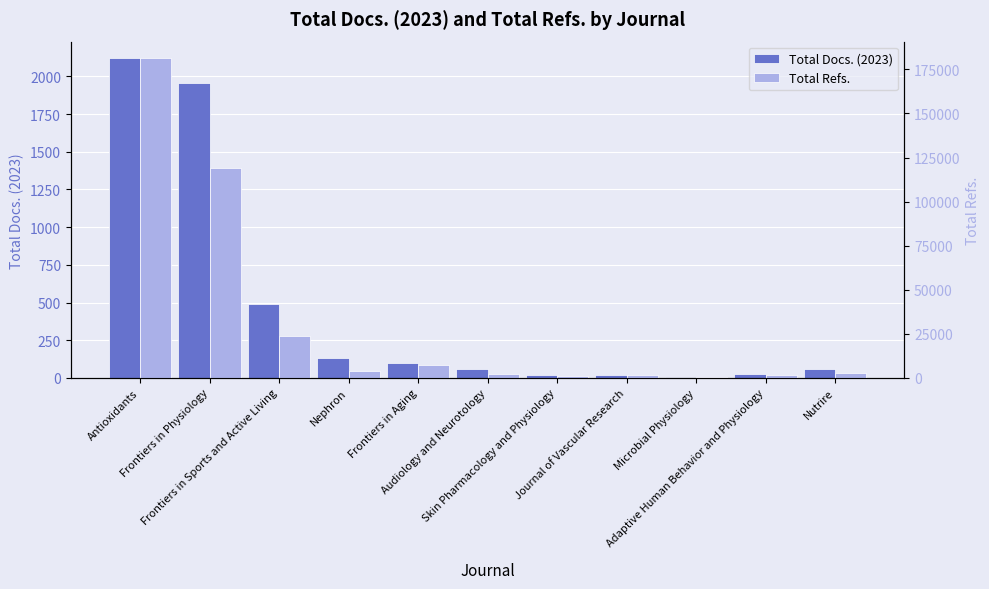

Rank the categories by Total Refs. value from lowest to highest.

Microbial Physiology, Skin Pharmacology and Physiology, Journal of Vascular Research, Adaptive Human Behavior and Physiology, Audiology and Neurotology, Nutrire, Nephron, Frontiers in Aging, Frontiers in Sports and Active Living, Frontiers in Physiology, Antioxidants